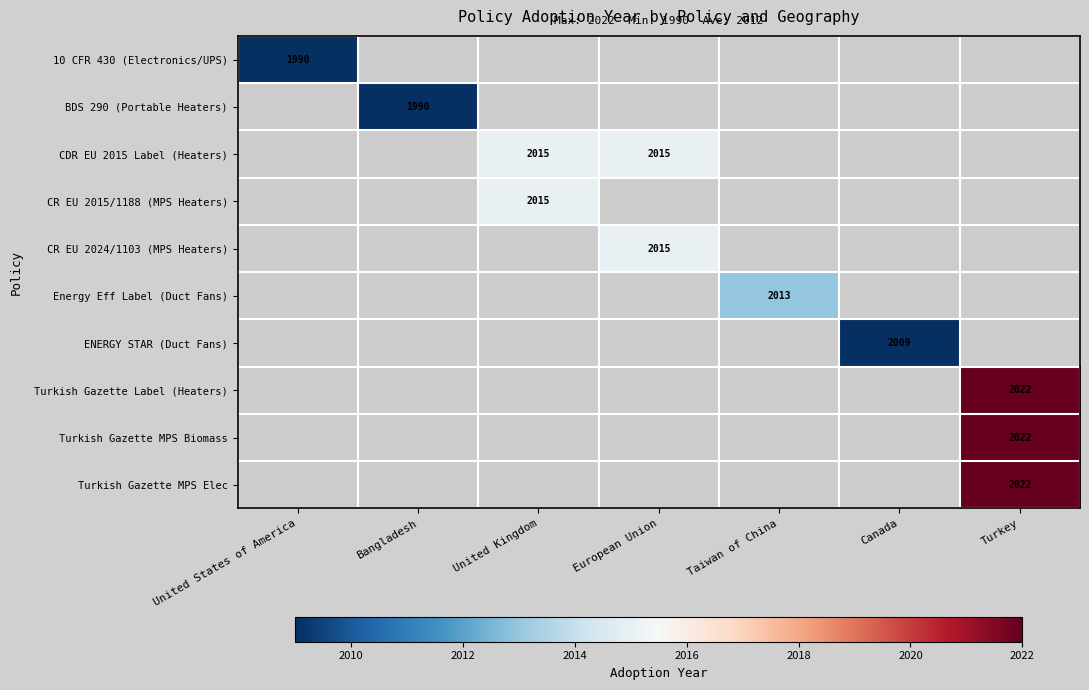

What is the maximum value for 10 CFR 430 (Electronics/UPS)?

1990.0